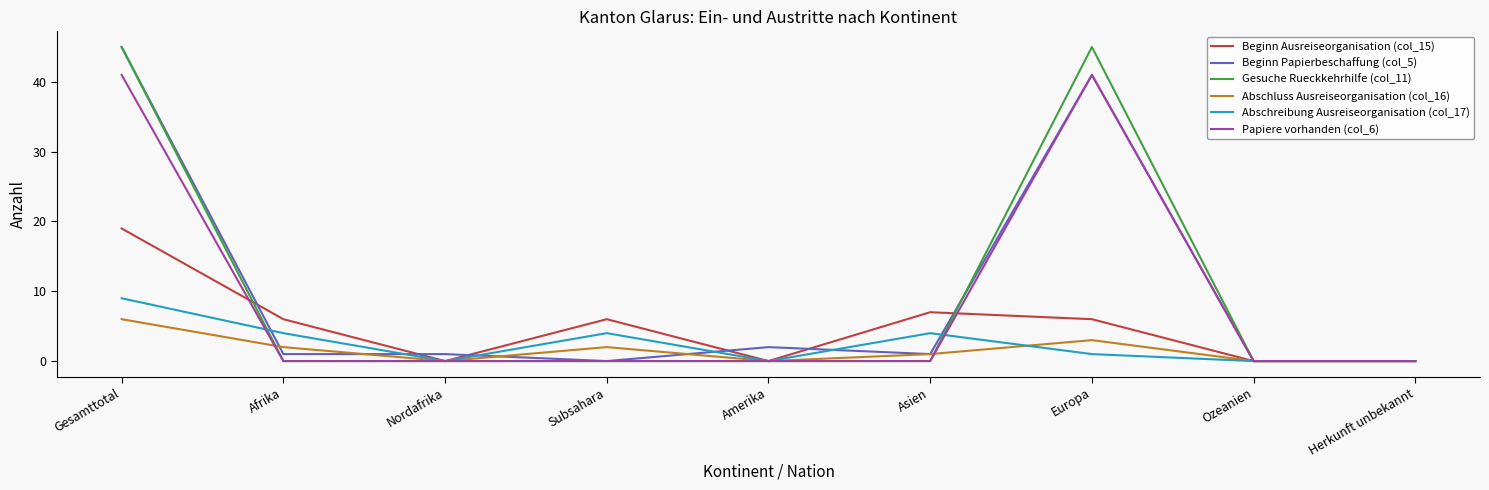

At which category is the sum across all series the highest?

Gesamttotal